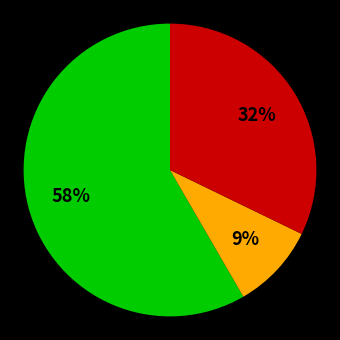

To the nearest percent, what is the average slice percentage?

33%